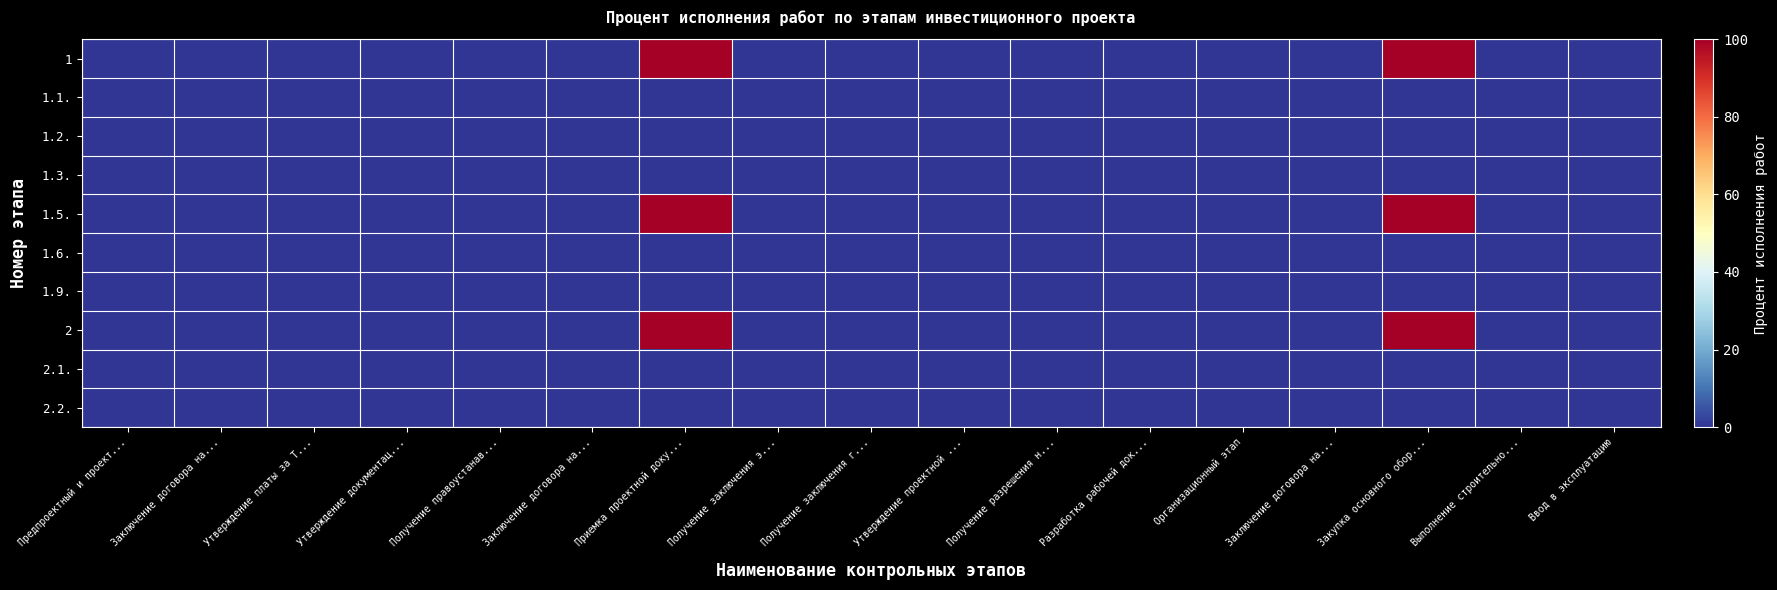

List the series in order of their peak value, highest first.

1, 1.5., 2, 1.1., 1.2., 1.3., 1.6., 1.9., 2.1., 2.2.